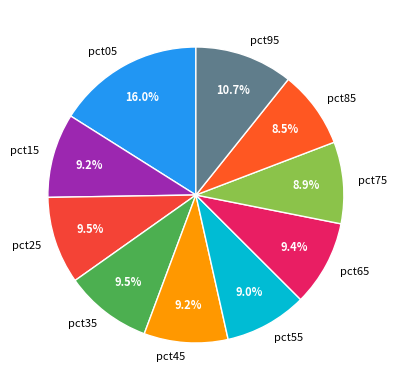

Do pct65 and pct05 together represent more than half of the pie?

No